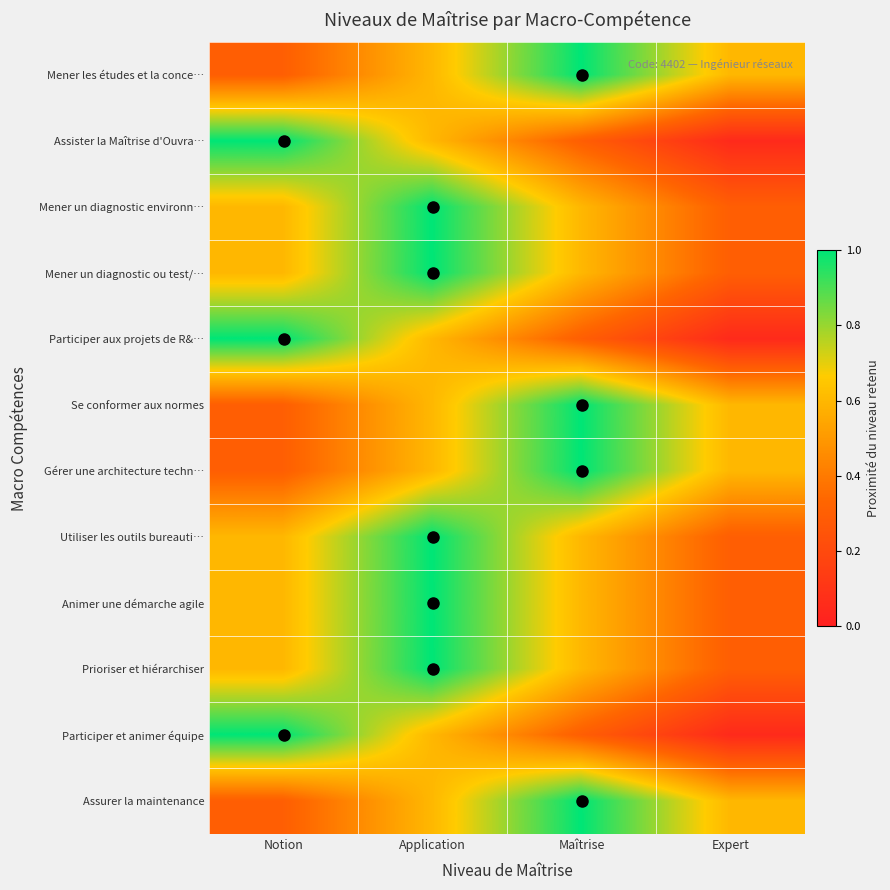

How many data points does each series have?

4